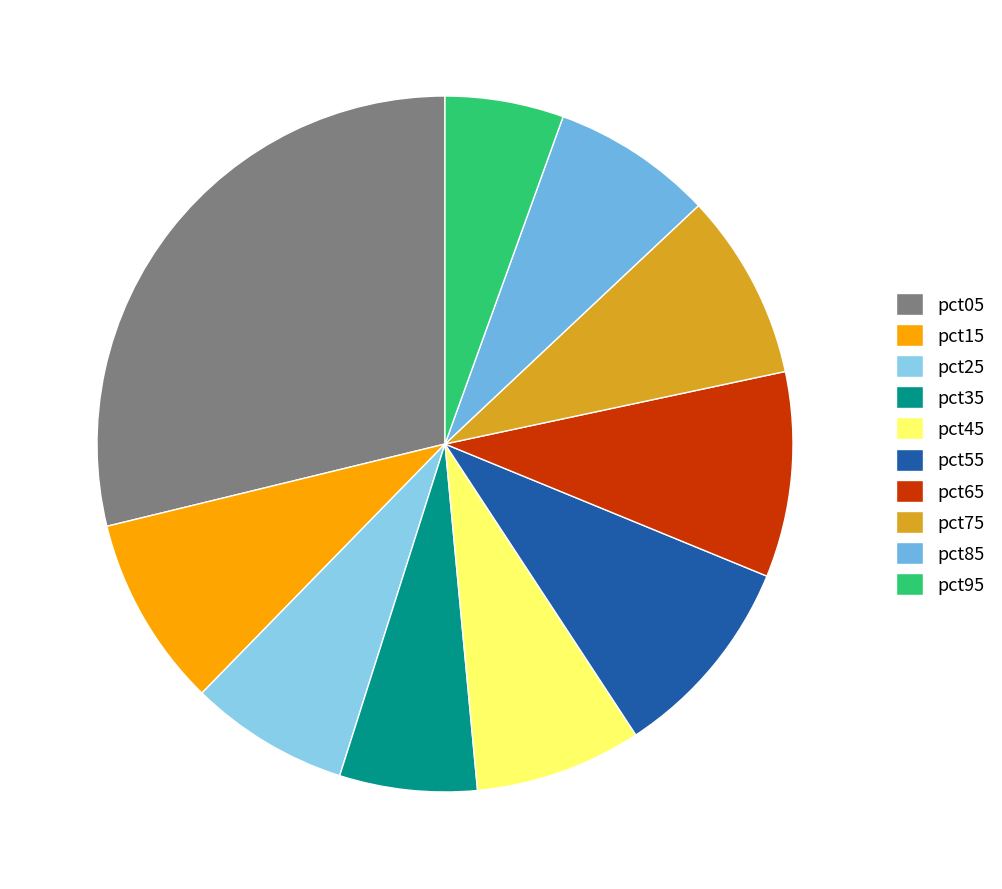

Is it true that pct45 is 8% of the pie?

True